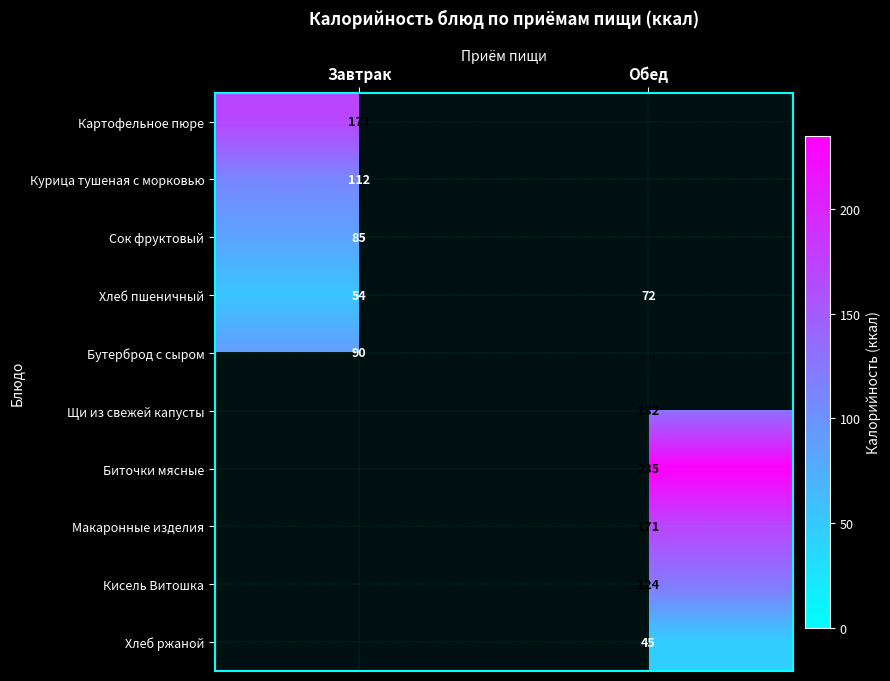

What is the greatest value displayed?

235